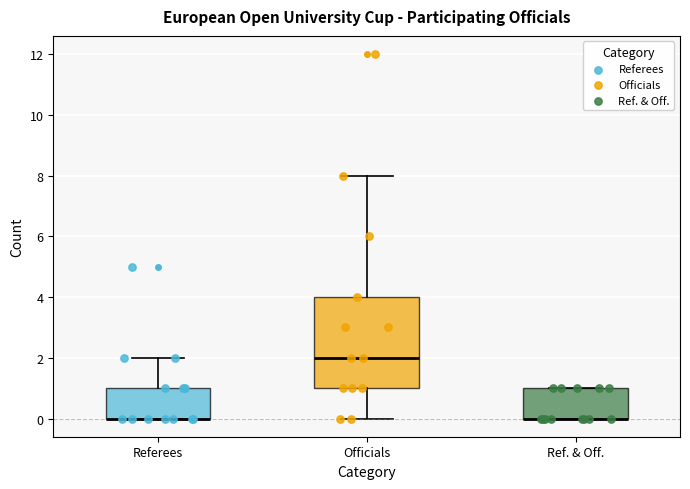

Where is the lower edge of the box for Ref. & Off. on the y-axis? The values are not printed on the chart, so give them approximately, as read against the axis.

0